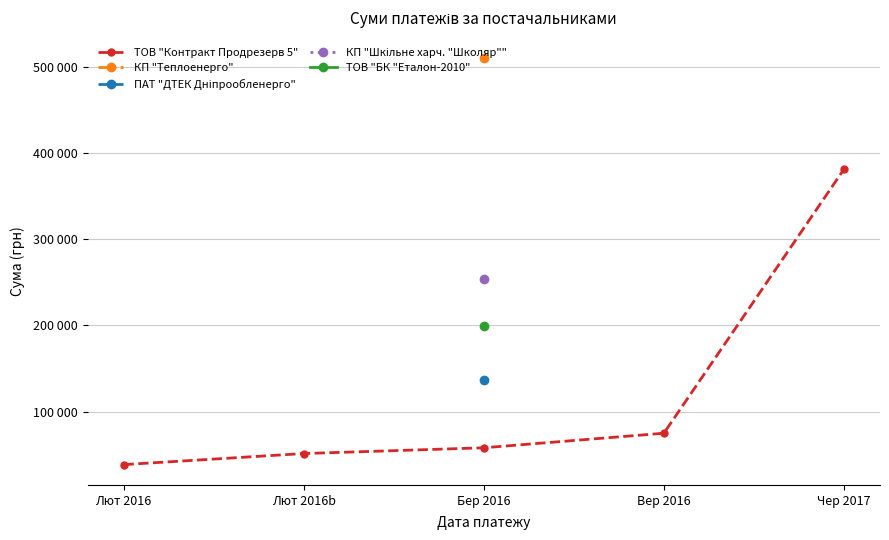

Is it true that the value at Чер 2017 is 630469.8?

False